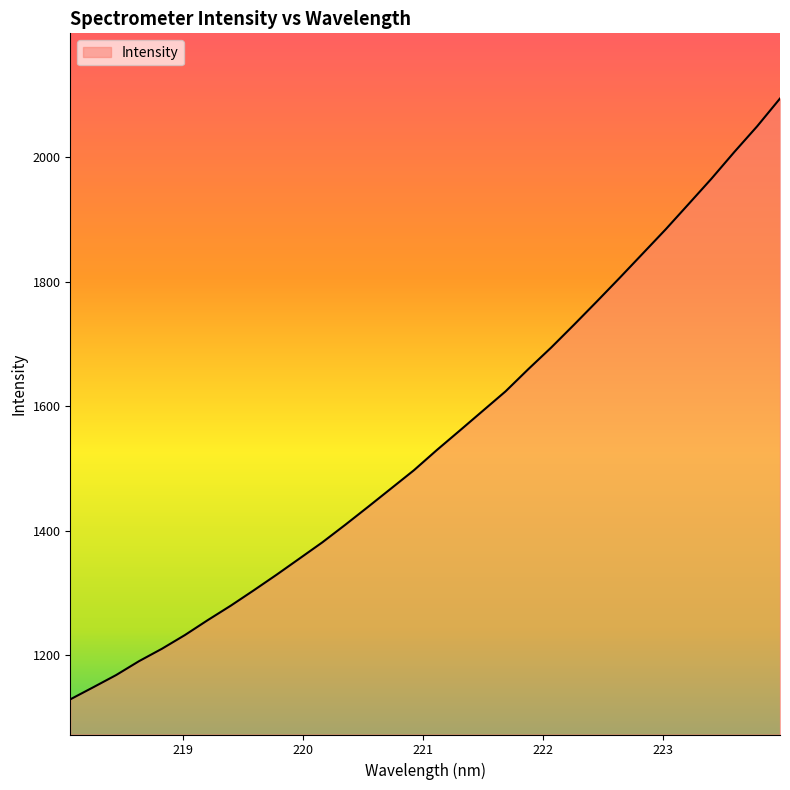

What is the sum of all values?

49531.1